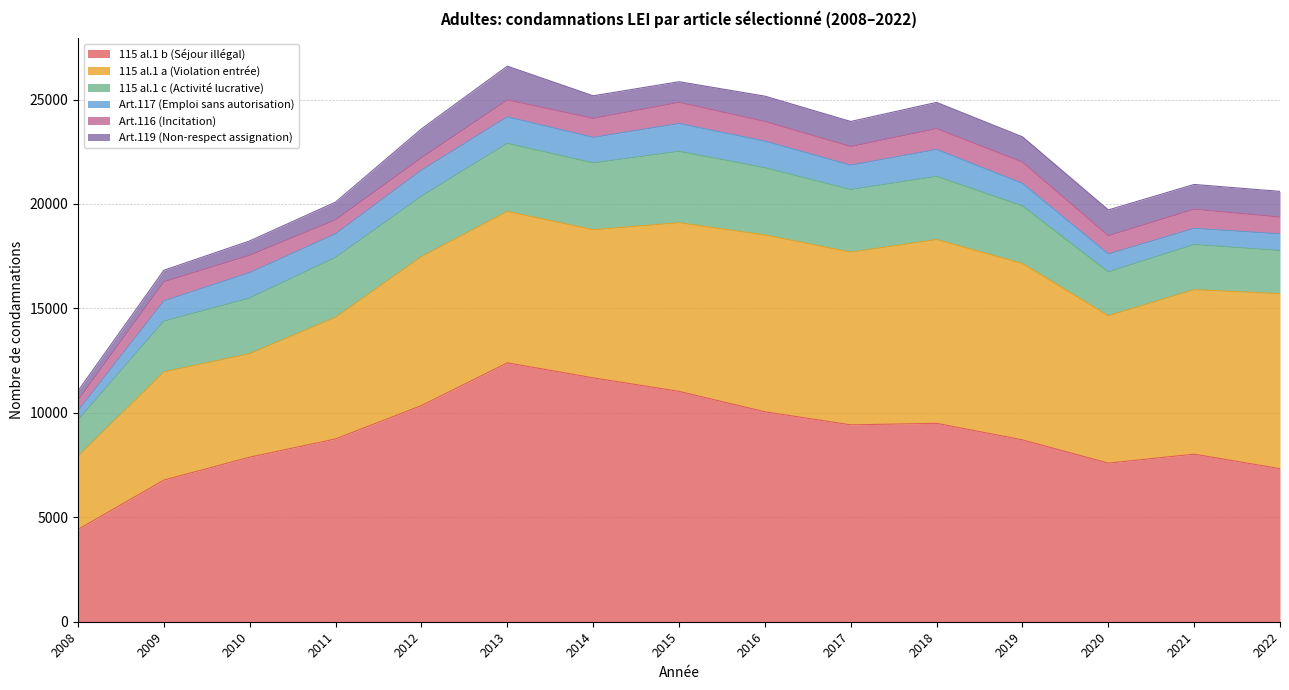

Which series has the largest range (max minus min)?

115 al.1 b (Séjour illégal)